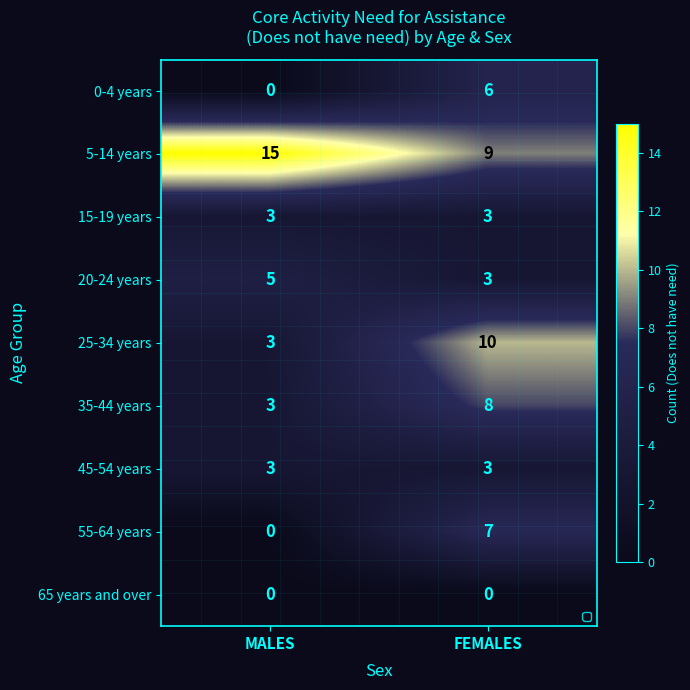

How many categories are shown in the chart?

2